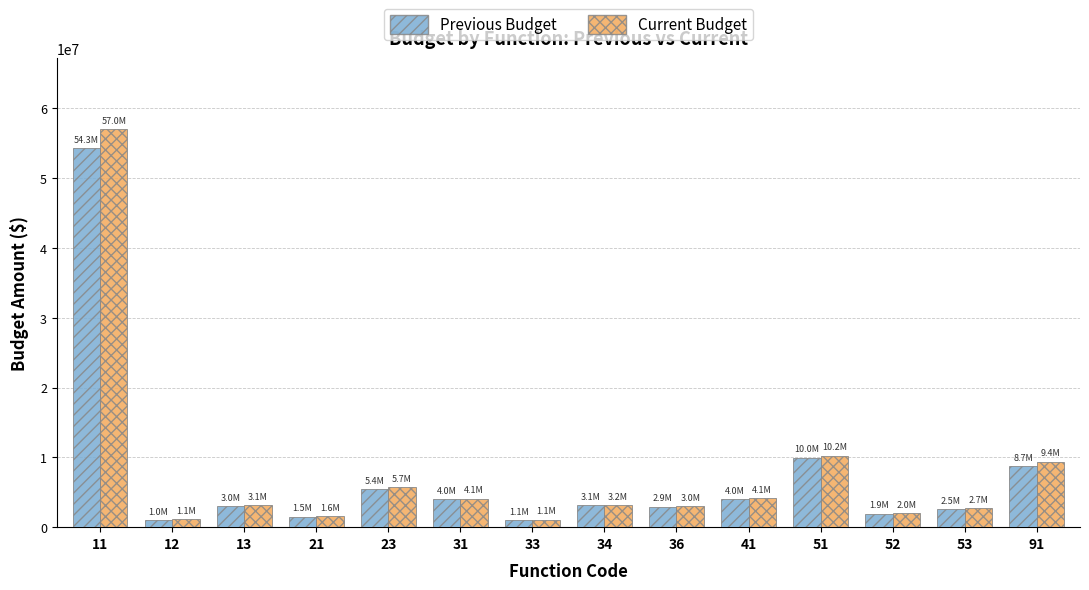

What is the difference between the maximum and minimum values in the Previous Budget series?

53262565